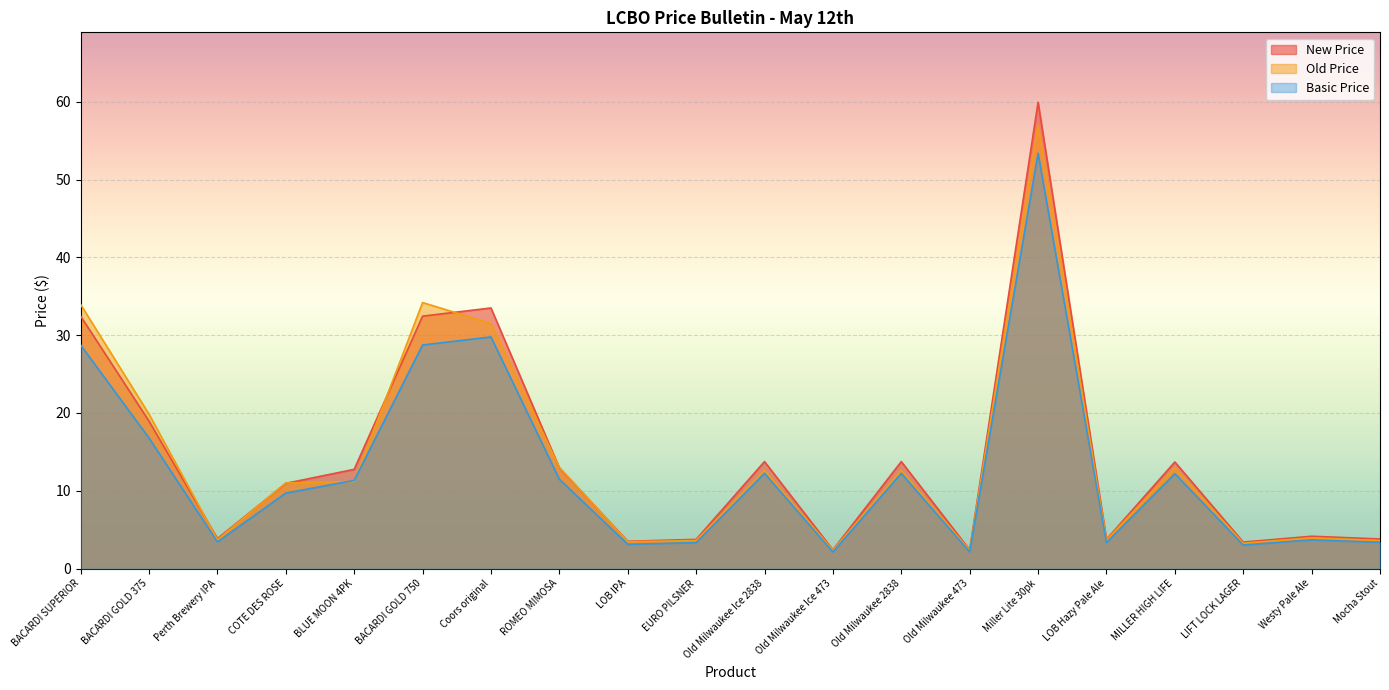

What is the label of the 4th point from the left?

COTE DES ROSE